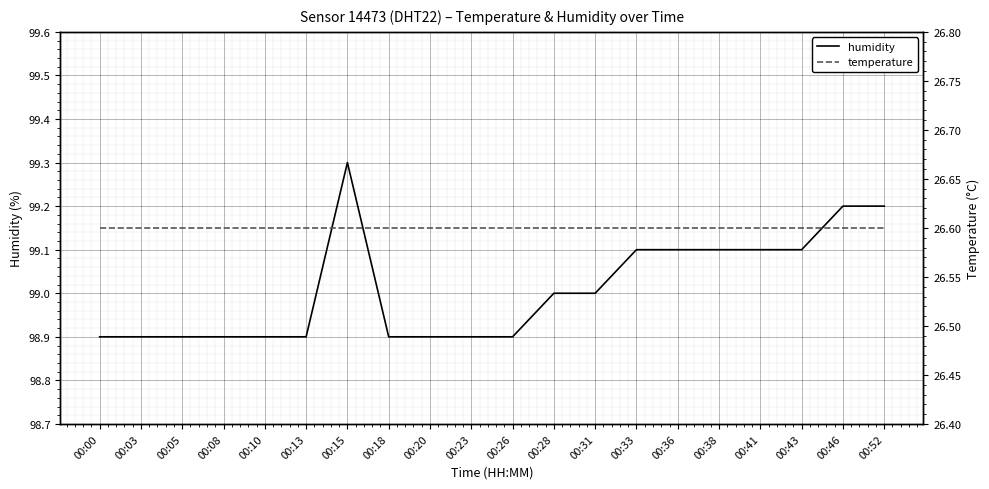

How many values in the humidity series are below 99?

10